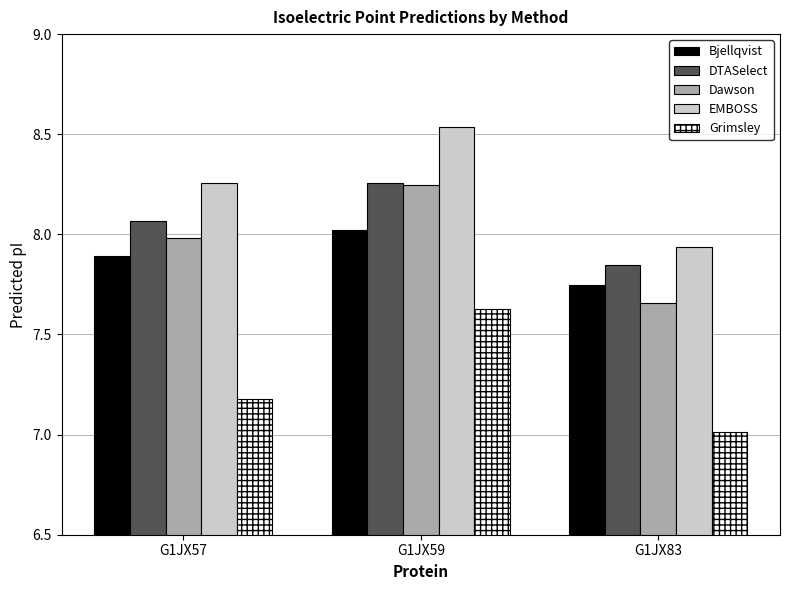

List the labels in order of EMBOSS value, largest first.

G1JX59, G1JX57, G1JX83